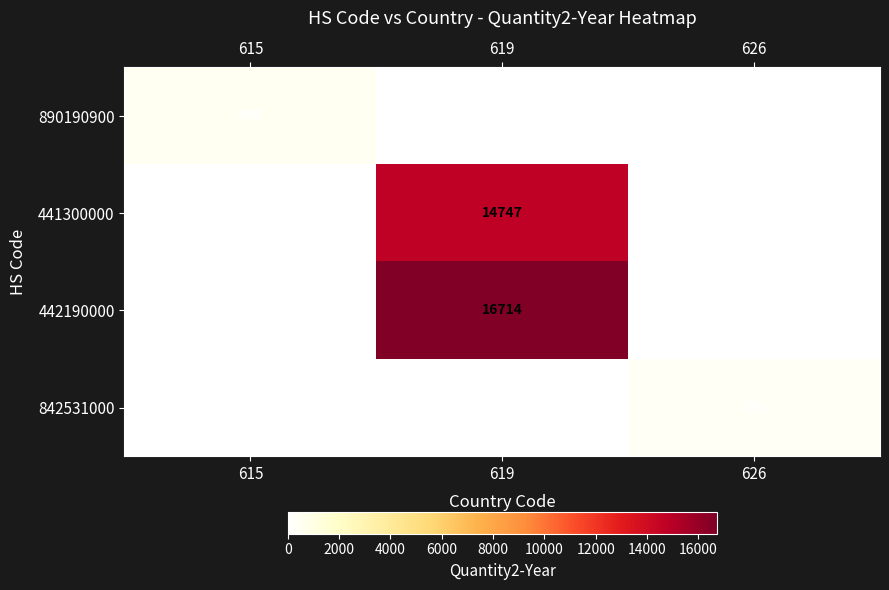

What is the maximum value shown in the chart?

16714